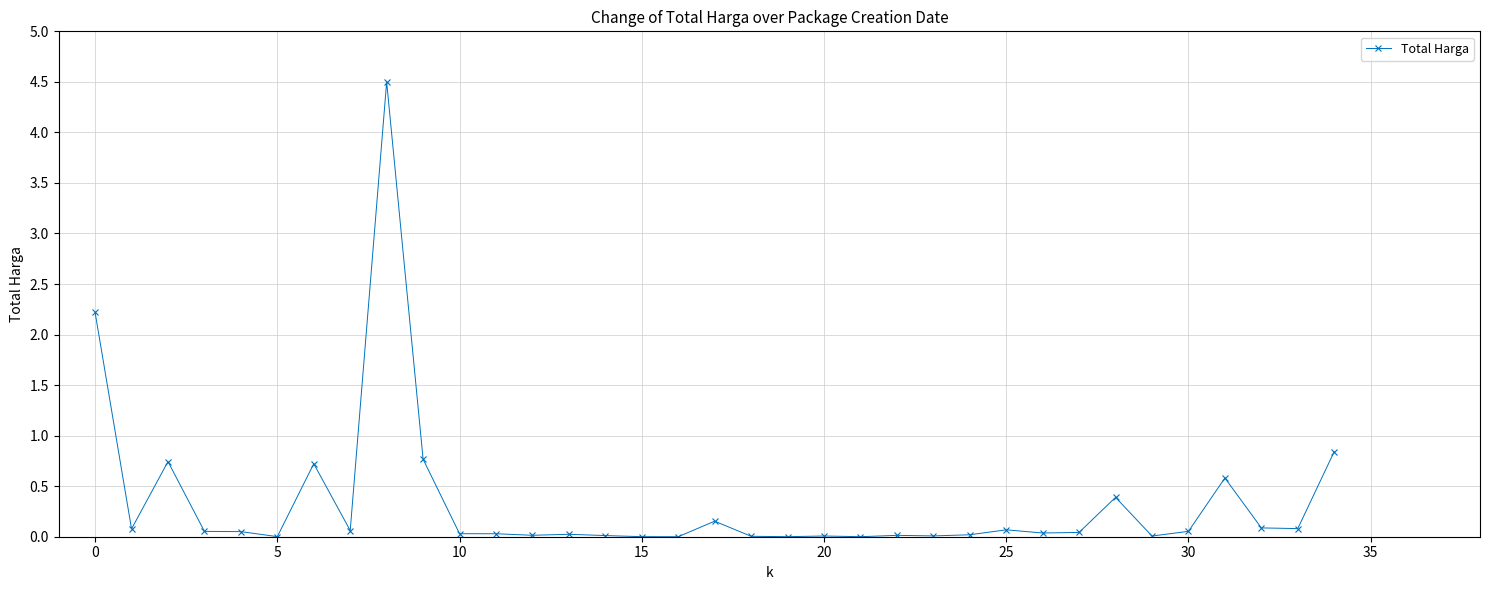

What is the value of the 3rd point from the left?

0.7